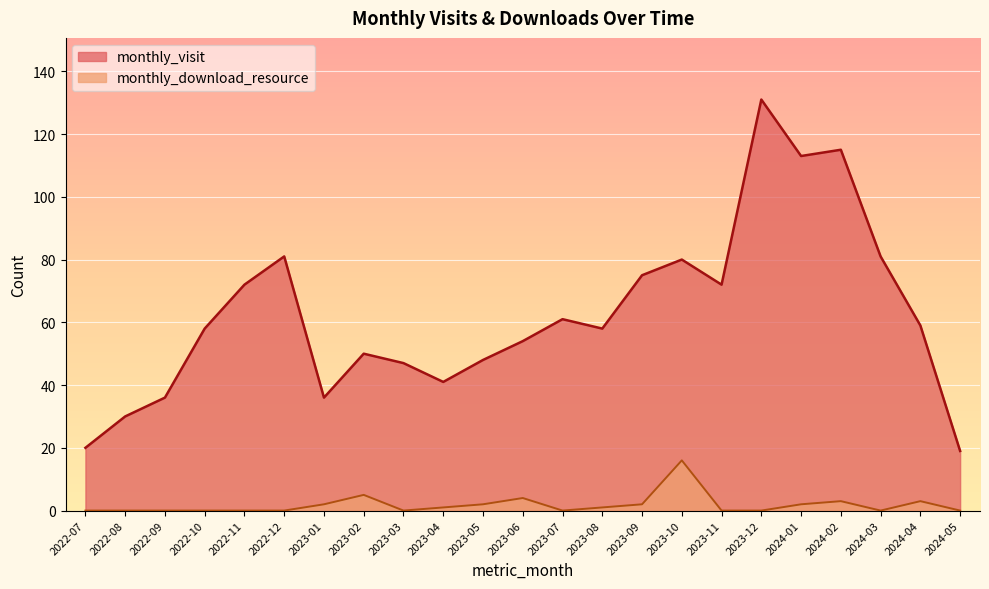

How many lines are shown in the chart?

2